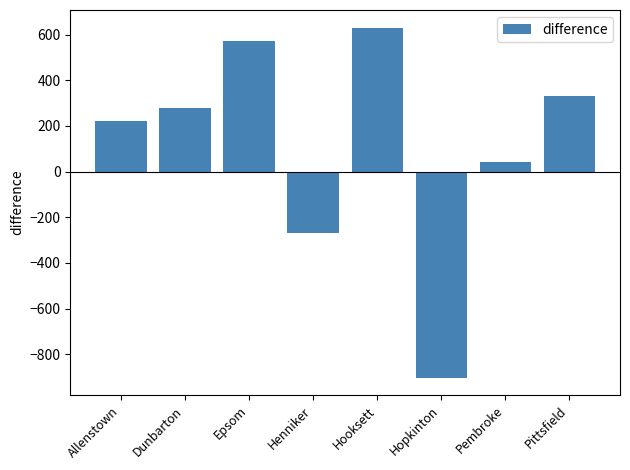

What is the label of the 8th bar from the right?

Allenstown